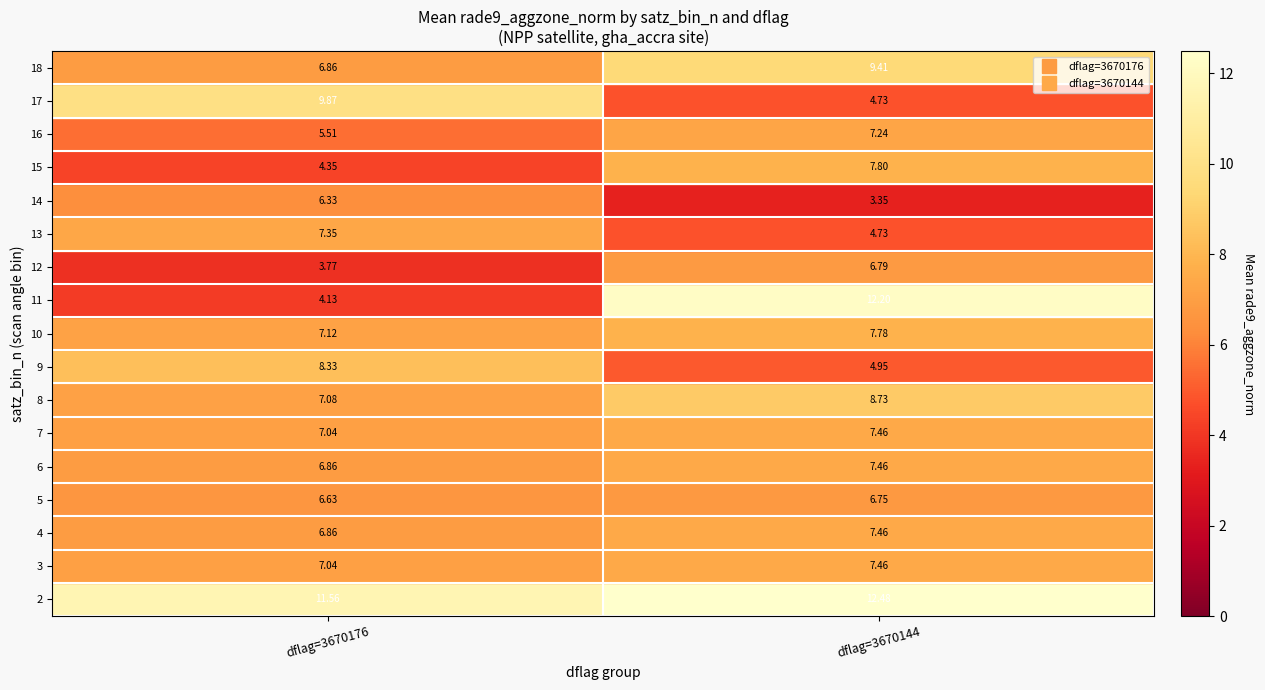

How many values in the 4 series are below 7?

1